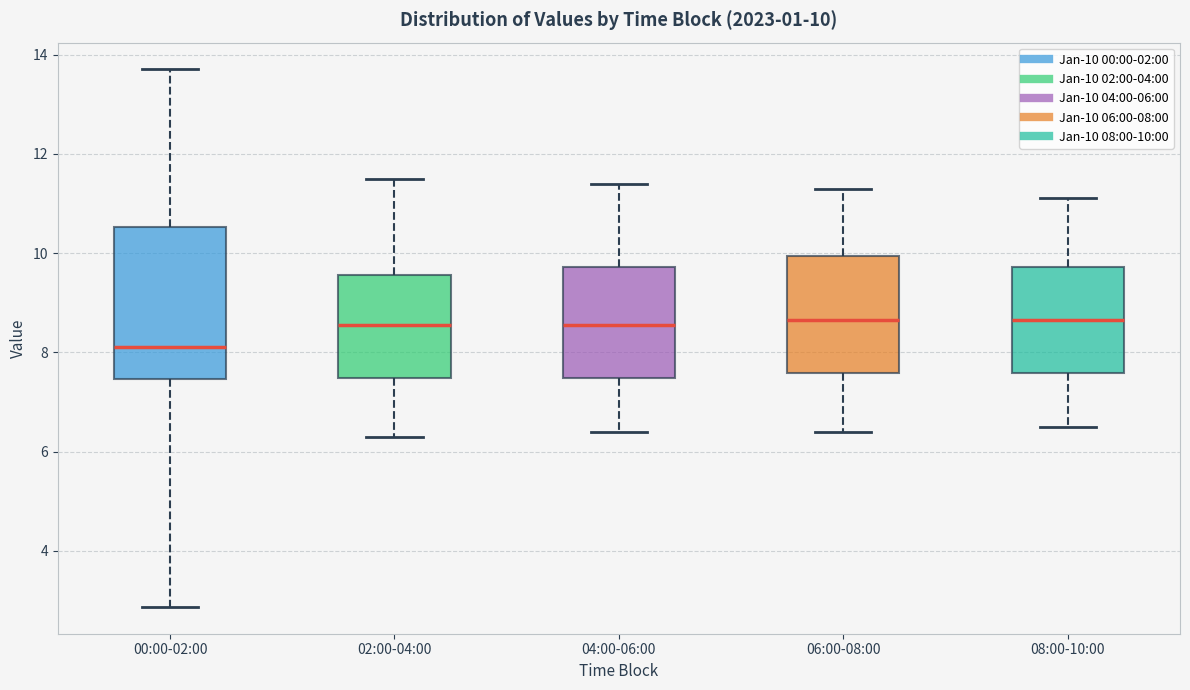

Which box is the tallest, from its lower edge to its upper edge?

00:00-02:00